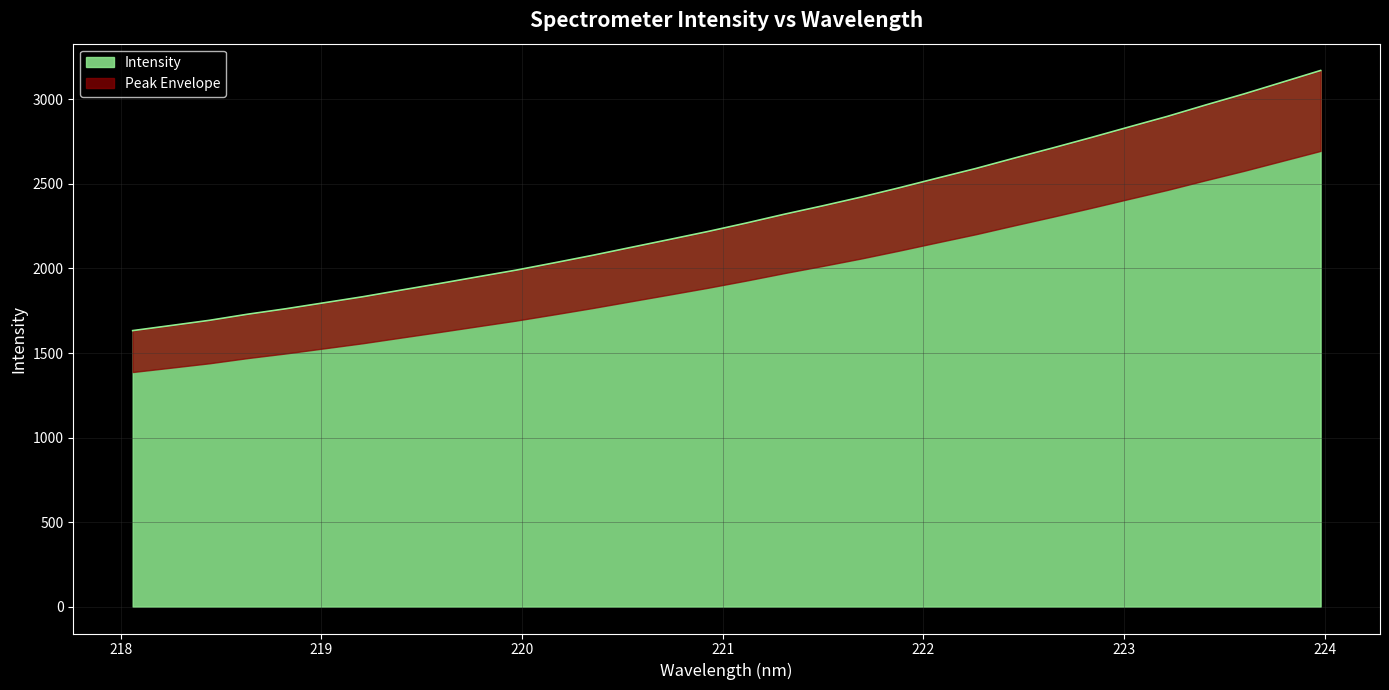

True or false: the data shows 1761.9 at 218.8244.

True